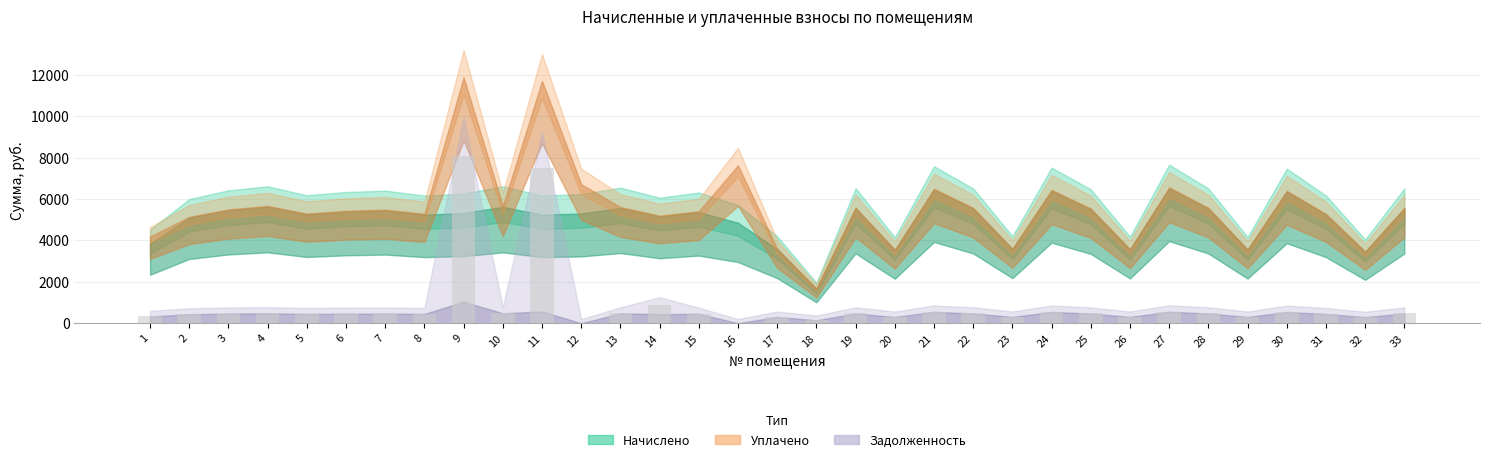

Are the bars horizontal?

No